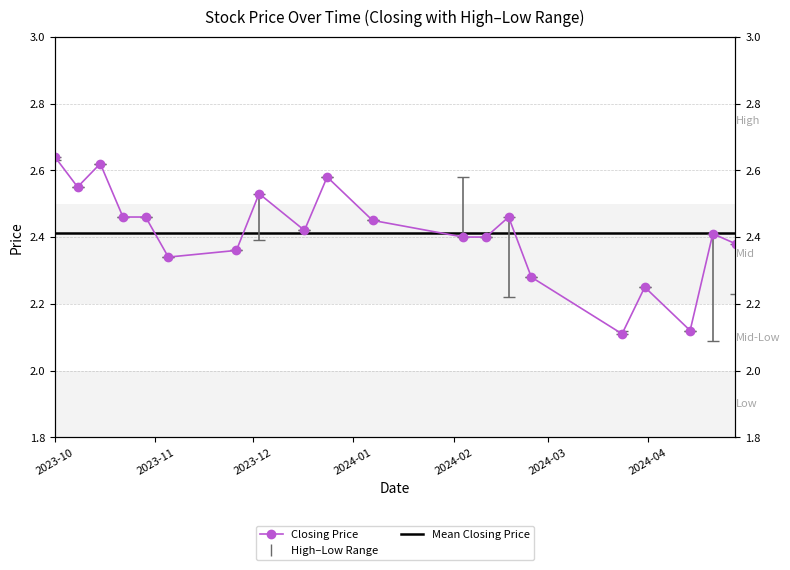

True or false: Low and High intersect in this chart.

False